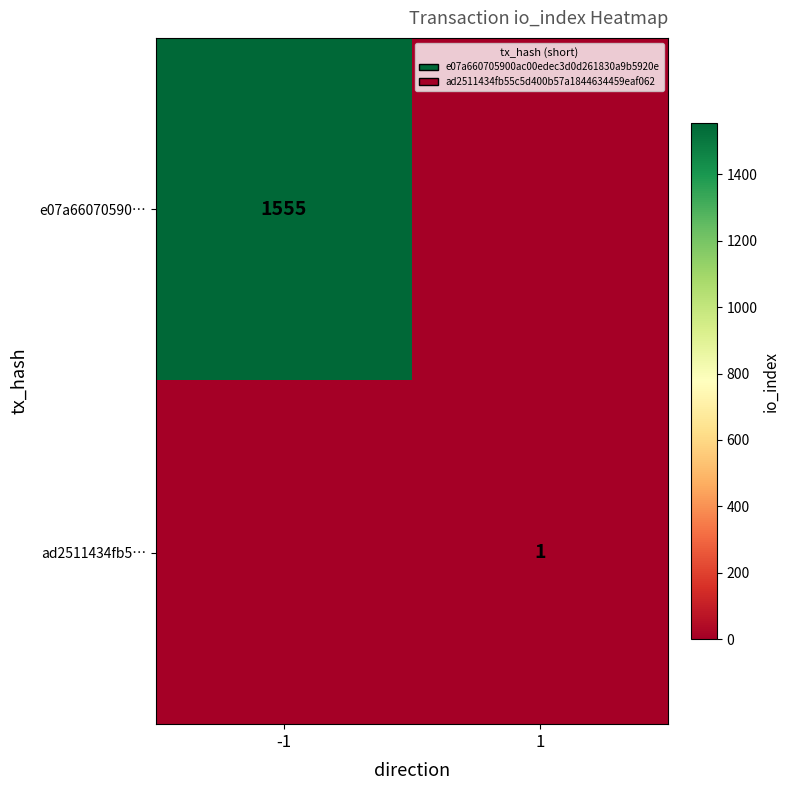

Is it true that e07a66070590… equals 2412 at -1?

False